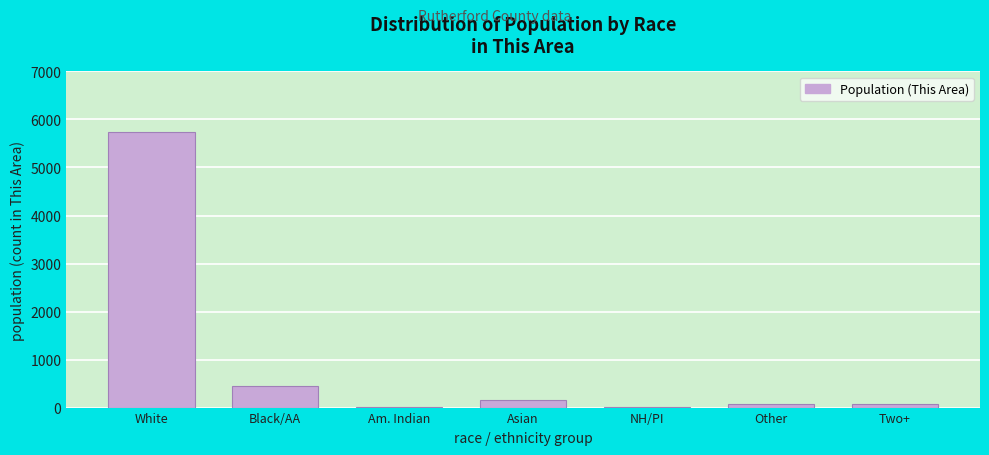

What is the sum of all values?

6500